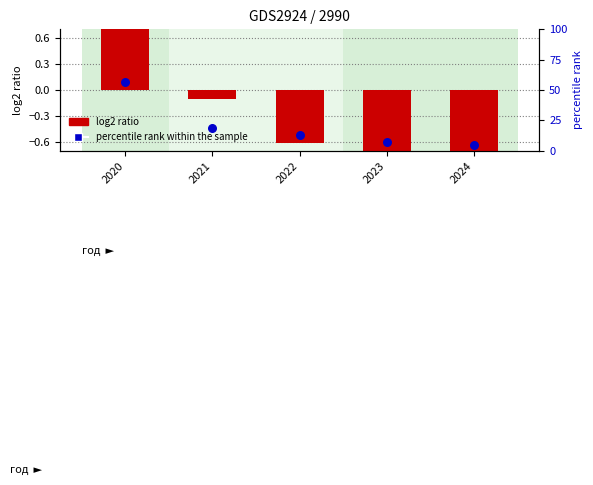

Which series has the largest total across all categories?

percentile rank within the sample